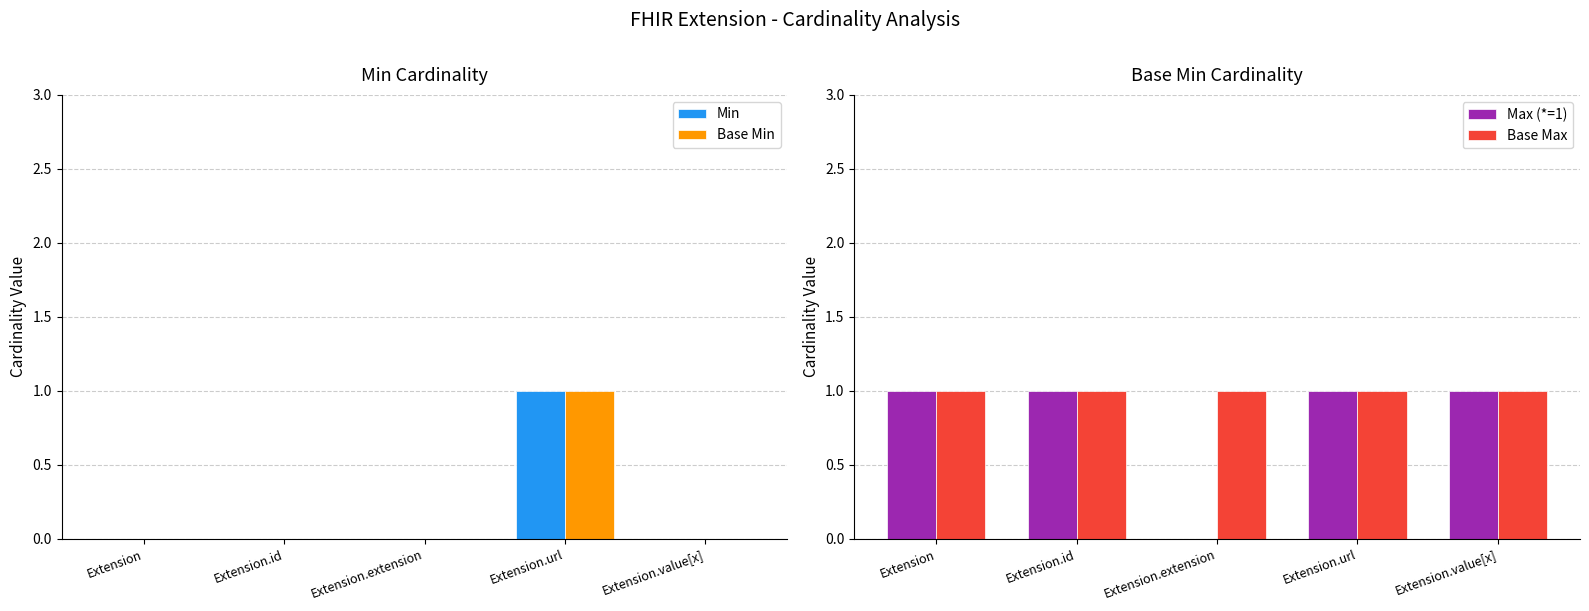

What is the label of the 4th bar from the right?

Extension.id